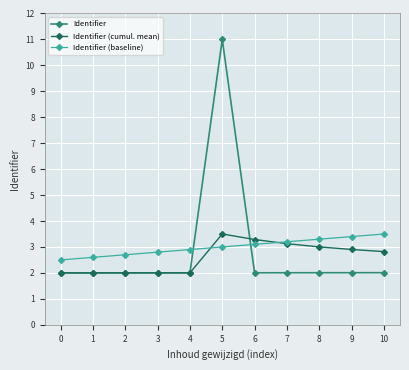

Count the number of categories in the chart.

11